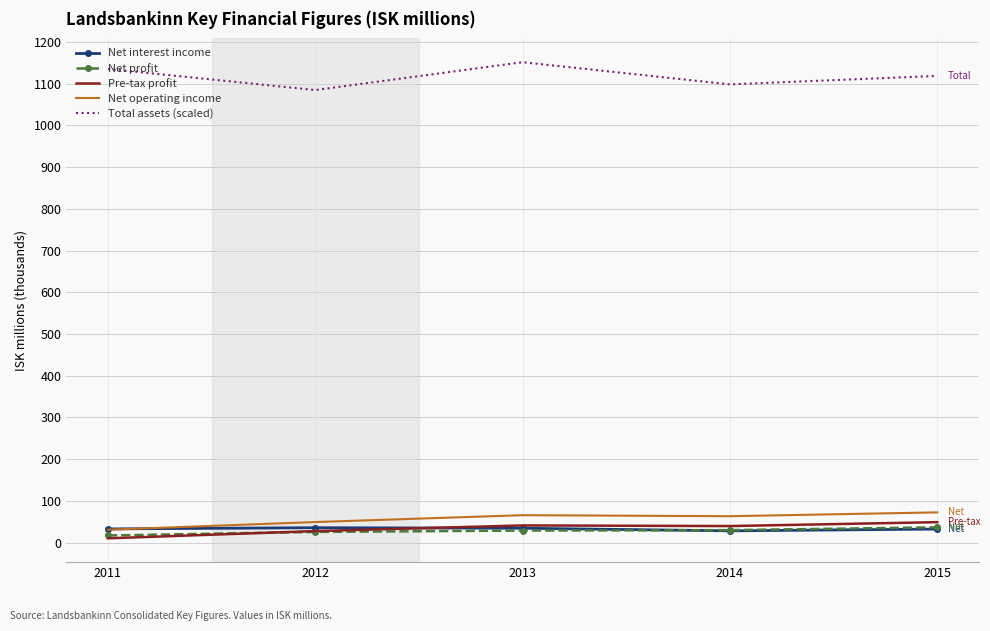

True or false: Net profit has a value of 28.8 at 2013.

True